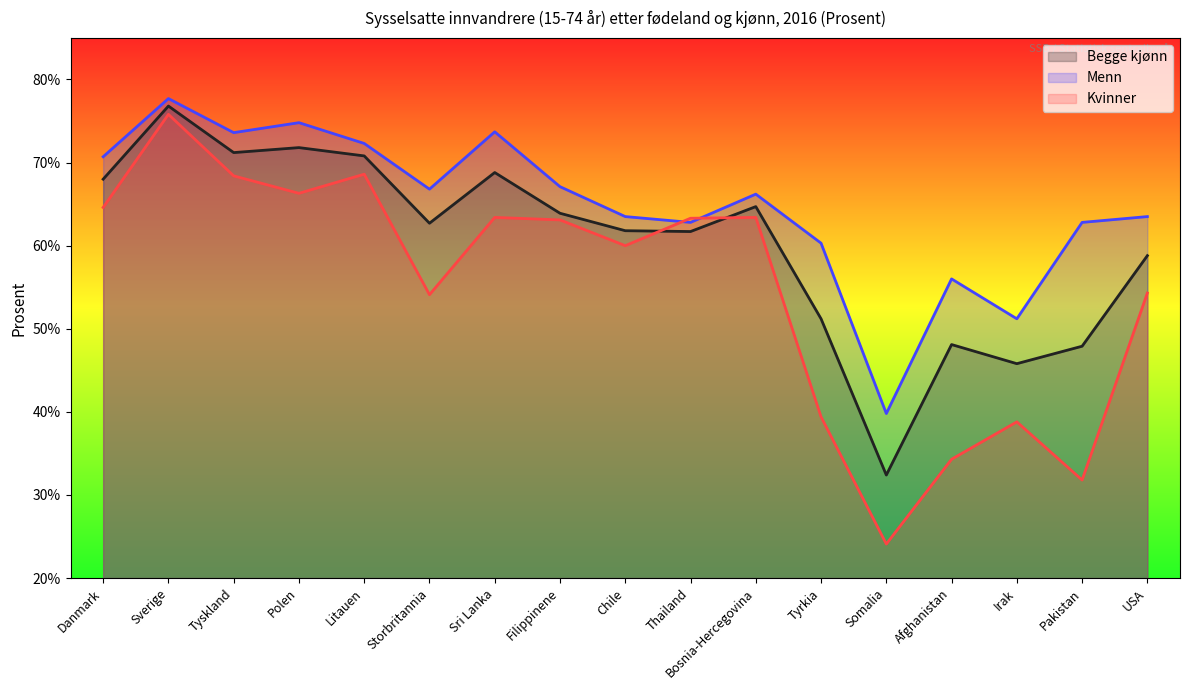

What is the maximum value shown in the chart?

77.7